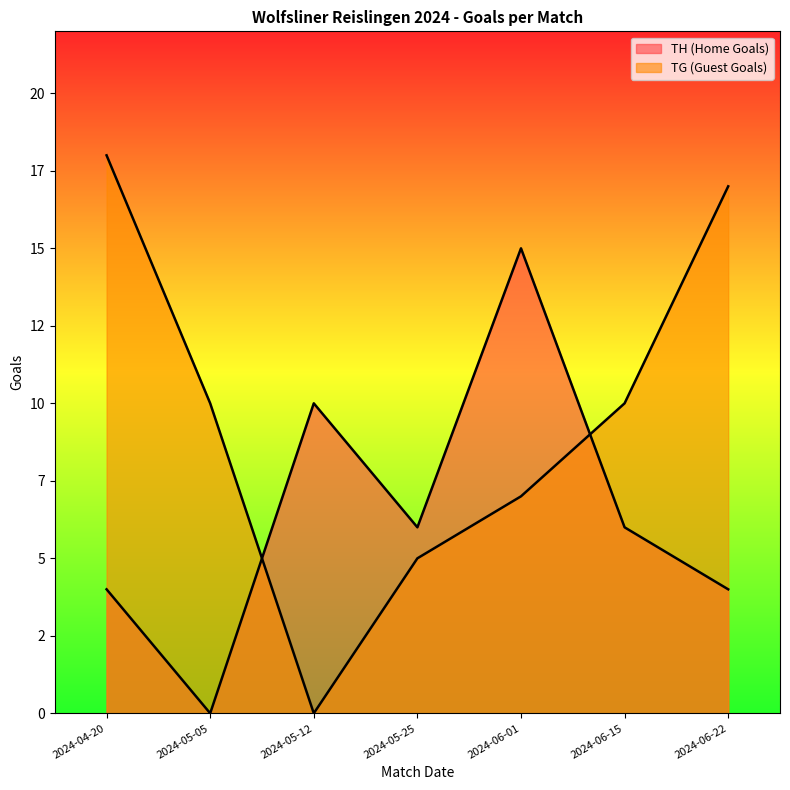

The value of TG (Guest Goals) at 2024-05-25 is 5. True or false?

True